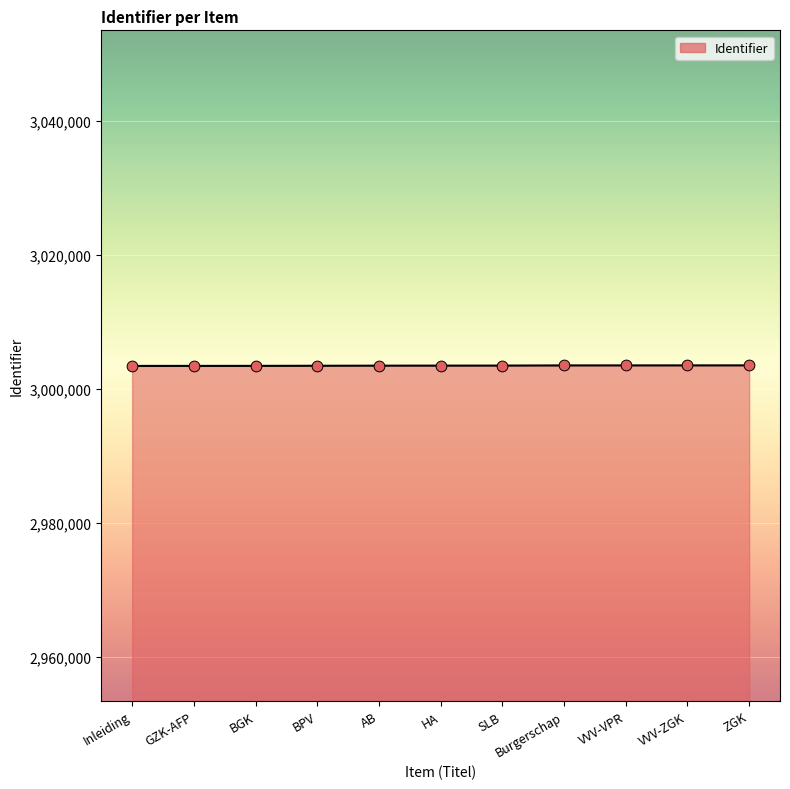

What is the ratio of the value at BPV to the value at Inleiding?

1.0